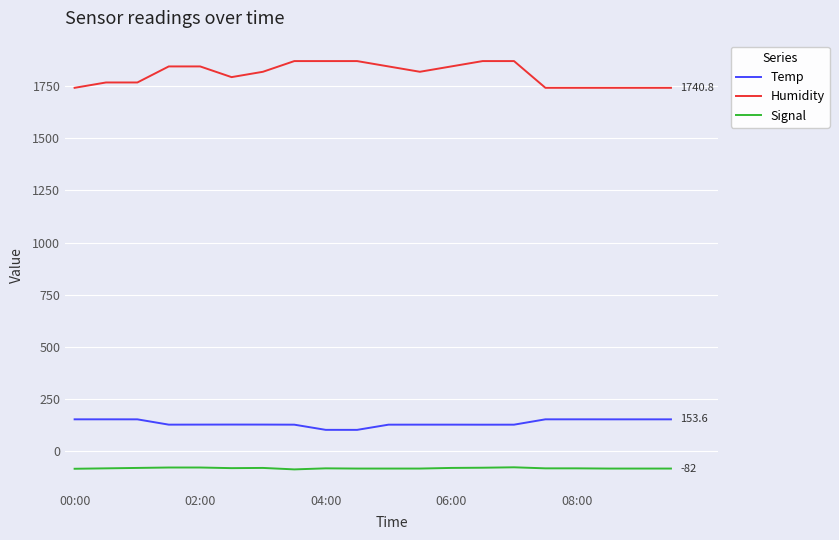

What is the minimum value shown in the chart?

-86.0